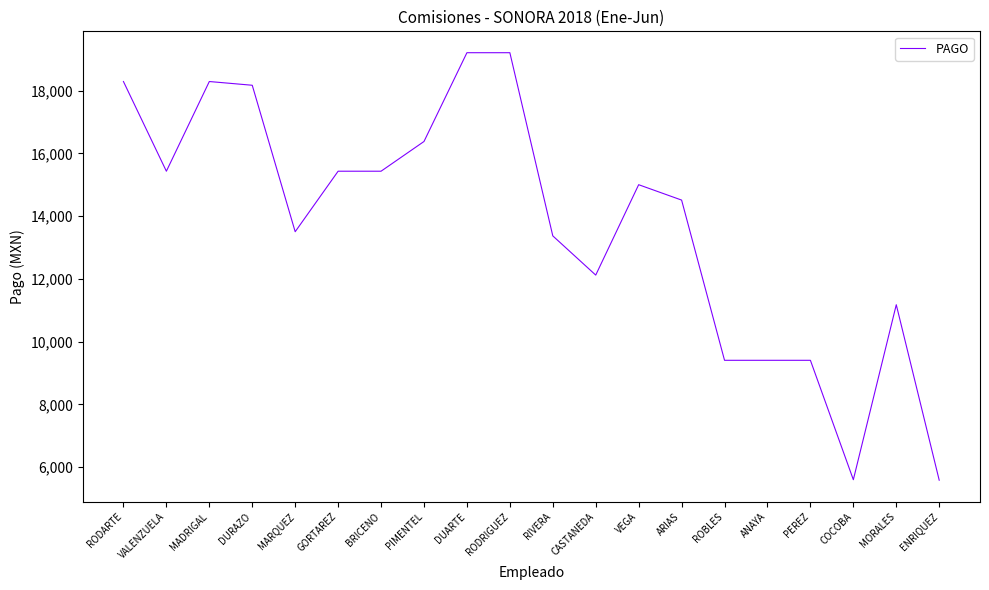

At which label is the value closest to 12394?

CASTANEDA